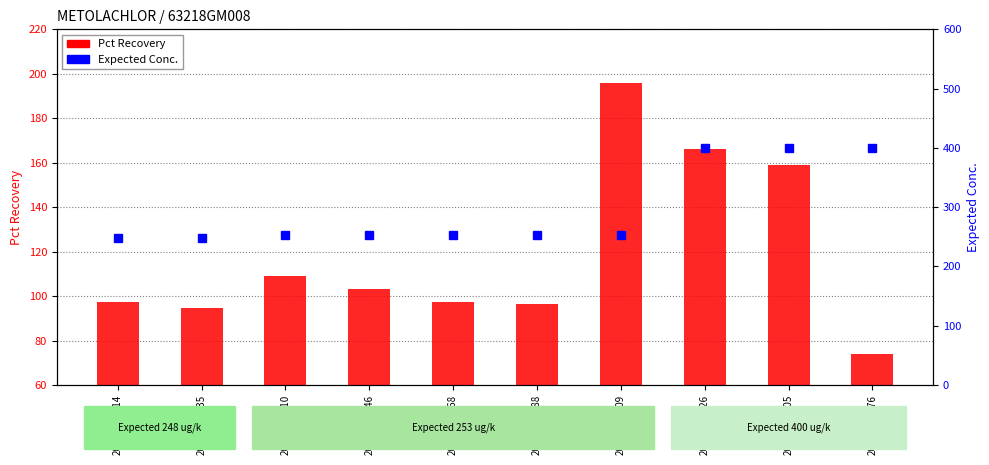

At which label does Pct Recovery reach its minimum?

20162230176